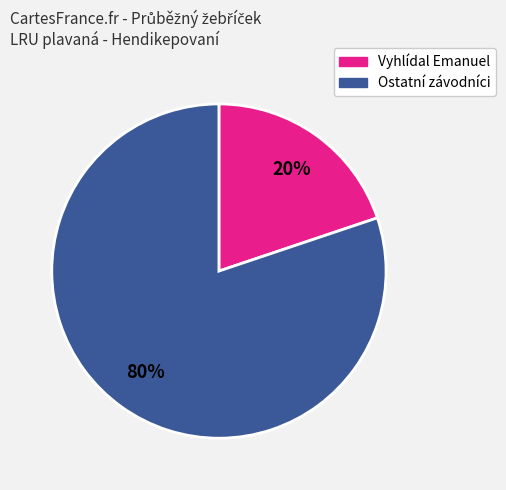

To the nearest percent, what is the difference between the largest and smallest slice percentages?

60%